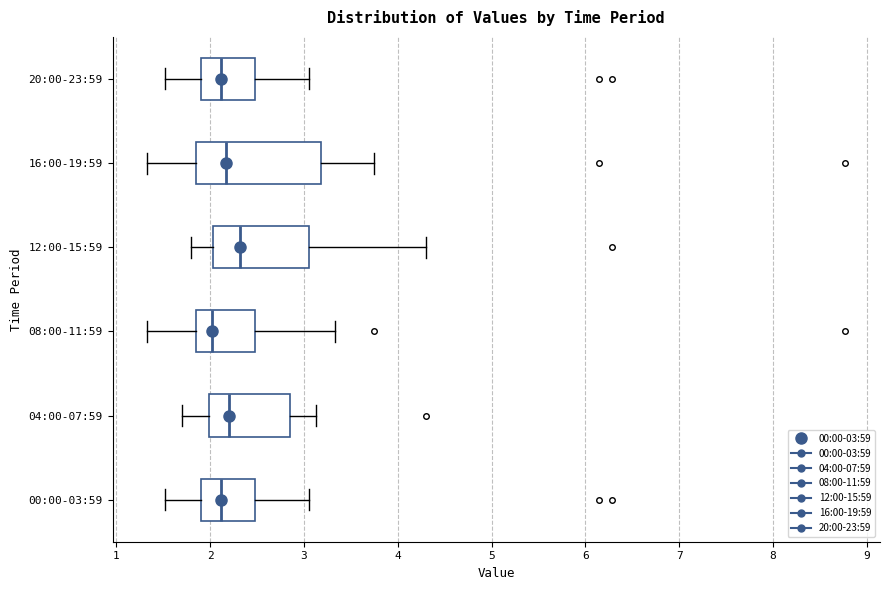

Reading bottom to top, transcribe this box plot: for each box, give where its median line is, the range the box spans, and where its two whiskers end, as read against the x-axis. The values are not printed on the chart, so give them approximately, as read against the axis.

00:00-03:59: median 2.1, box 1.9 to 2.5, whiskers 1.5 to 3.1
04:00-07:59: median 2.2, box 2.0 to 2.9, whiskers 1.7 to 3.1
08:00-11:59: median 2.0, box 1.8 to 2.5, whiskers 1.3 to 3.3
12:00-15:59: median 2.3, box 2.0 to 3.1, whiskers 1.8 to 4.3
16:00-19:59: median 2.2, box 1.9 to 3.2, whiskers 1.3 to 3.8
20:00-23:59: median 2.1, box 1.9 to 2.5, whiskers 1.5 to 3.1